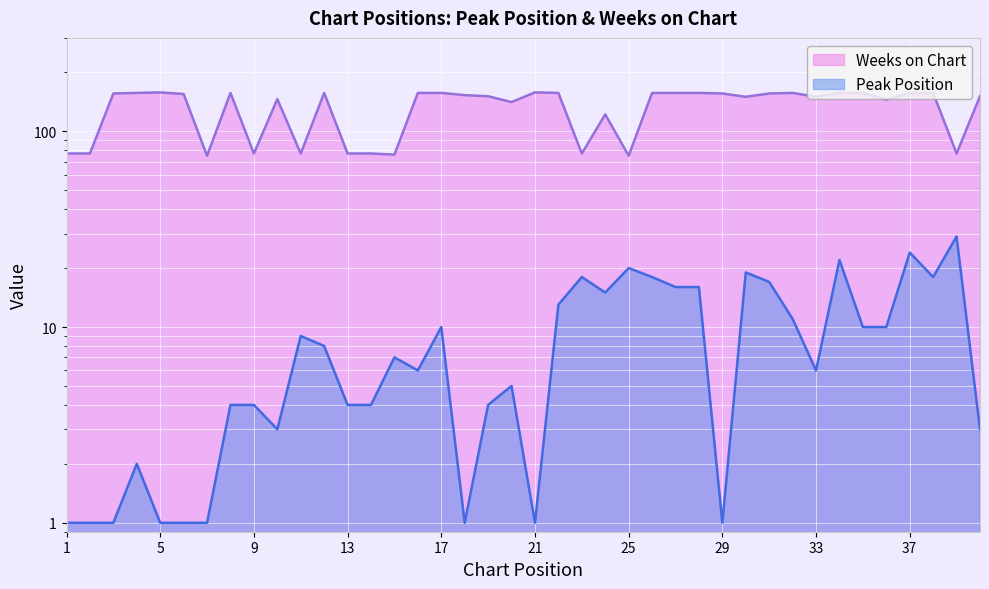

At which label does Weeks on Chart first exceed 155?

3